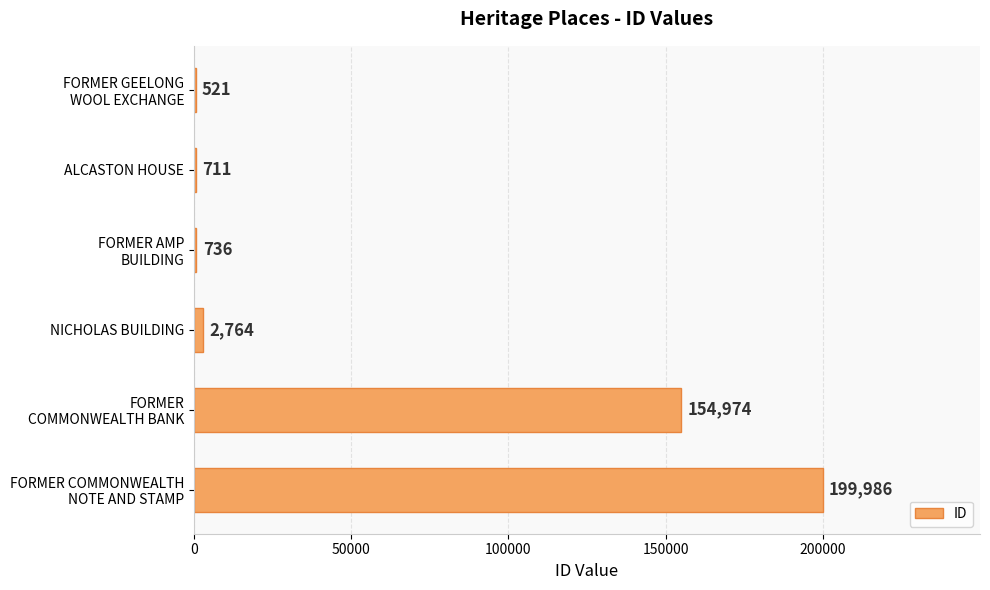

What is the greatest value displayed?

199986